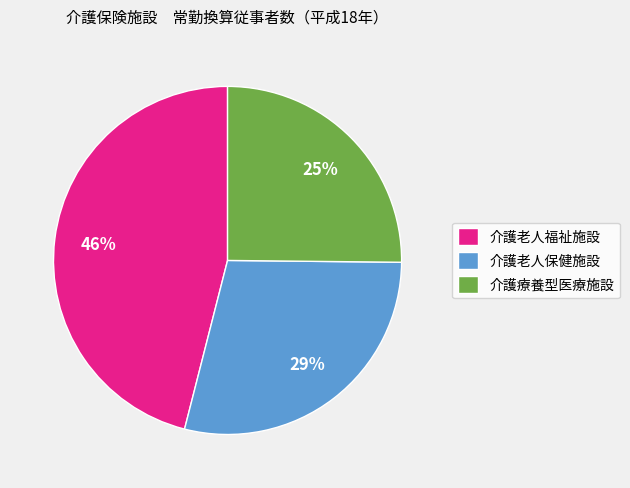

Count the number of slices in the pie.

3